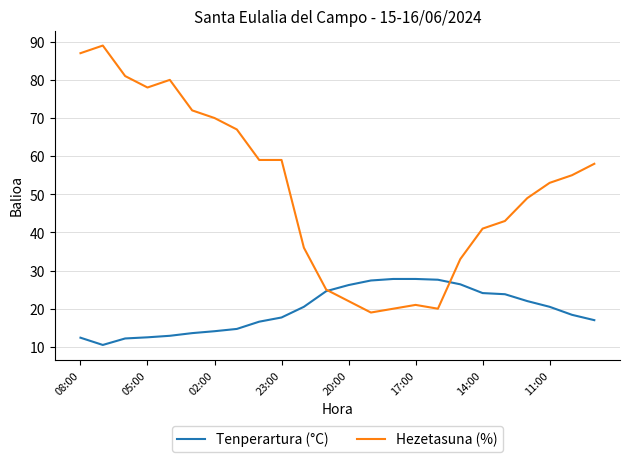

Which series has the largest total across all categories?

Hezetasuna (%)